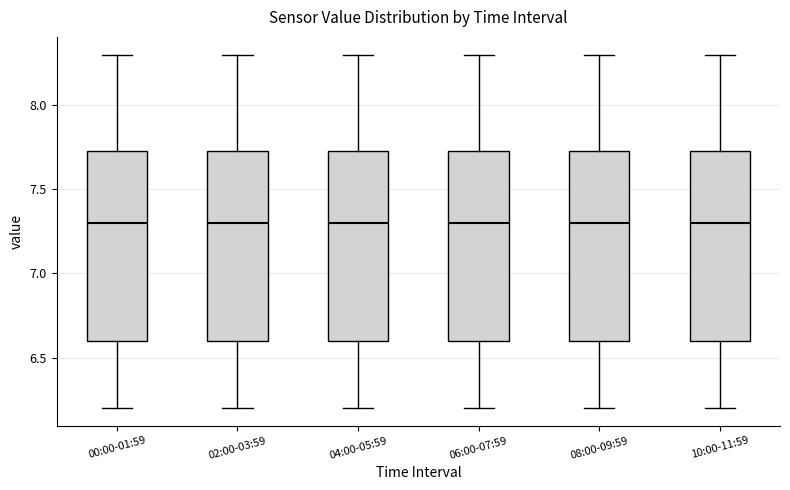

Where is the lower edge of the box for 02:00-03:59 on the y-axis? The values are not printed on the chart, so give them approximately, as read against the axis.

6.60